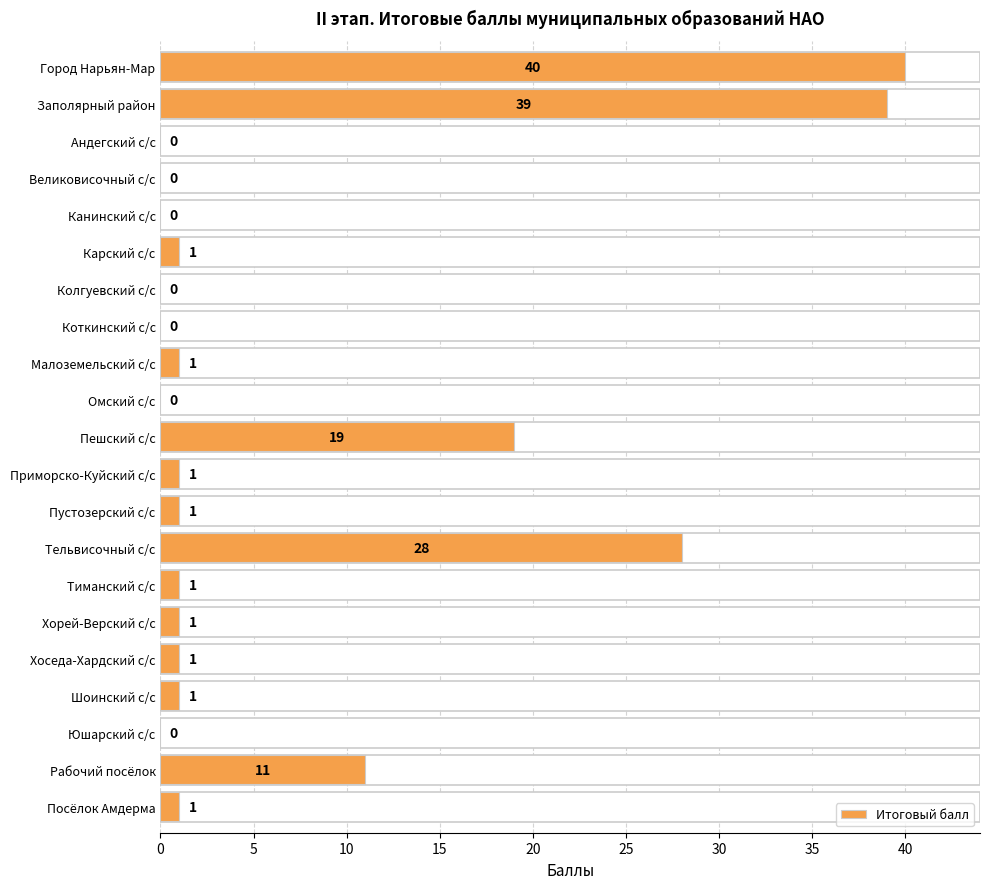

The chart shows a value of 1 at Приморско-Куйский с/с. True or false?

True